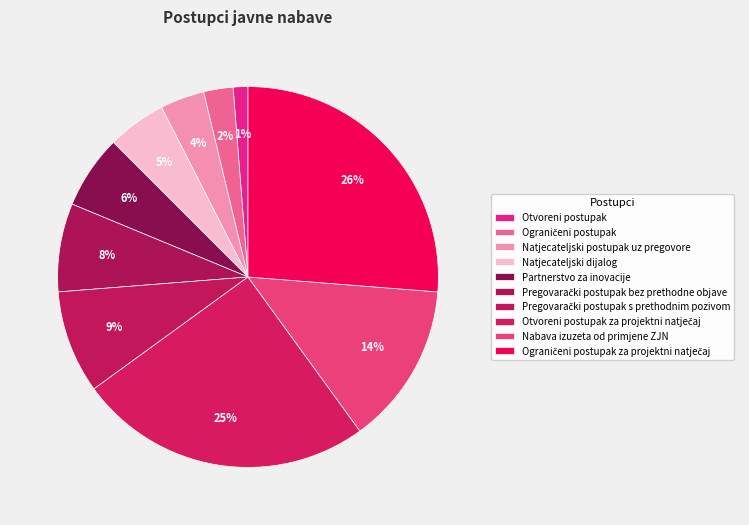

Count the number of slices in the pie.

10